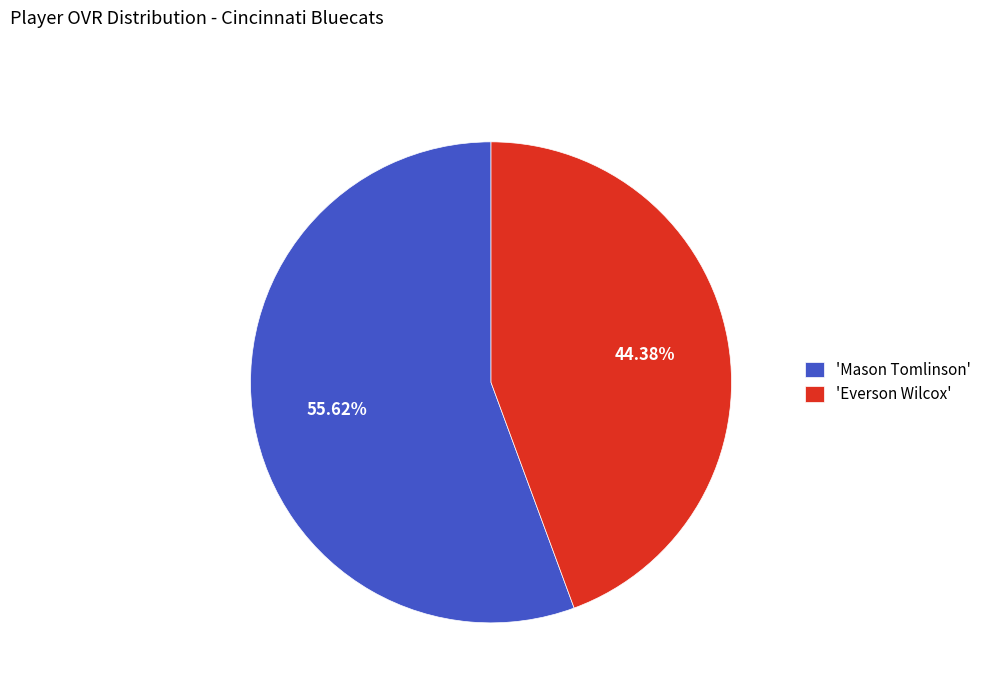

Count the number of slices in the pie.

2